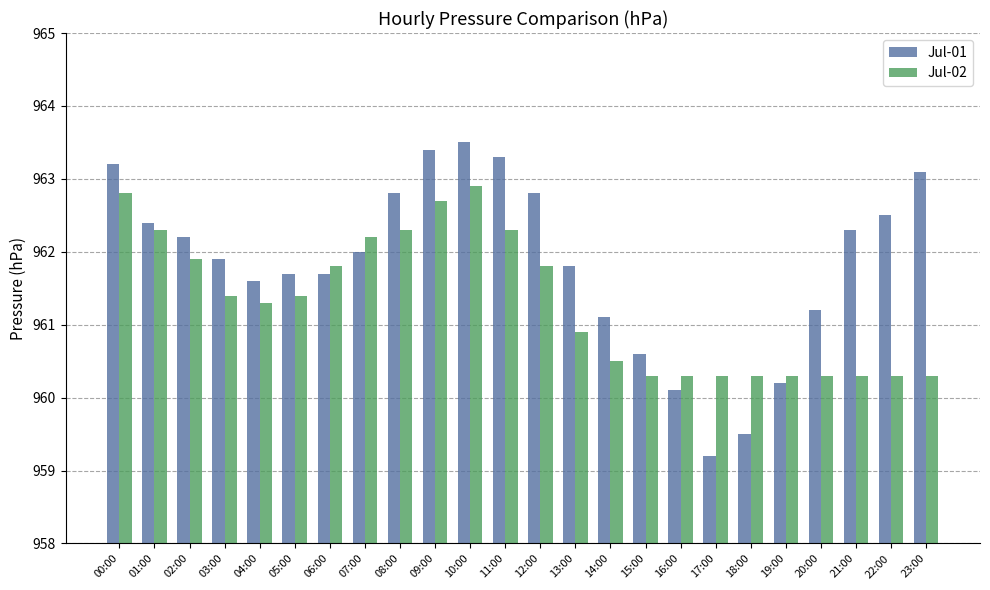

What is the difference between the Jul-02 values at 17:00 and 03:00?

1.1